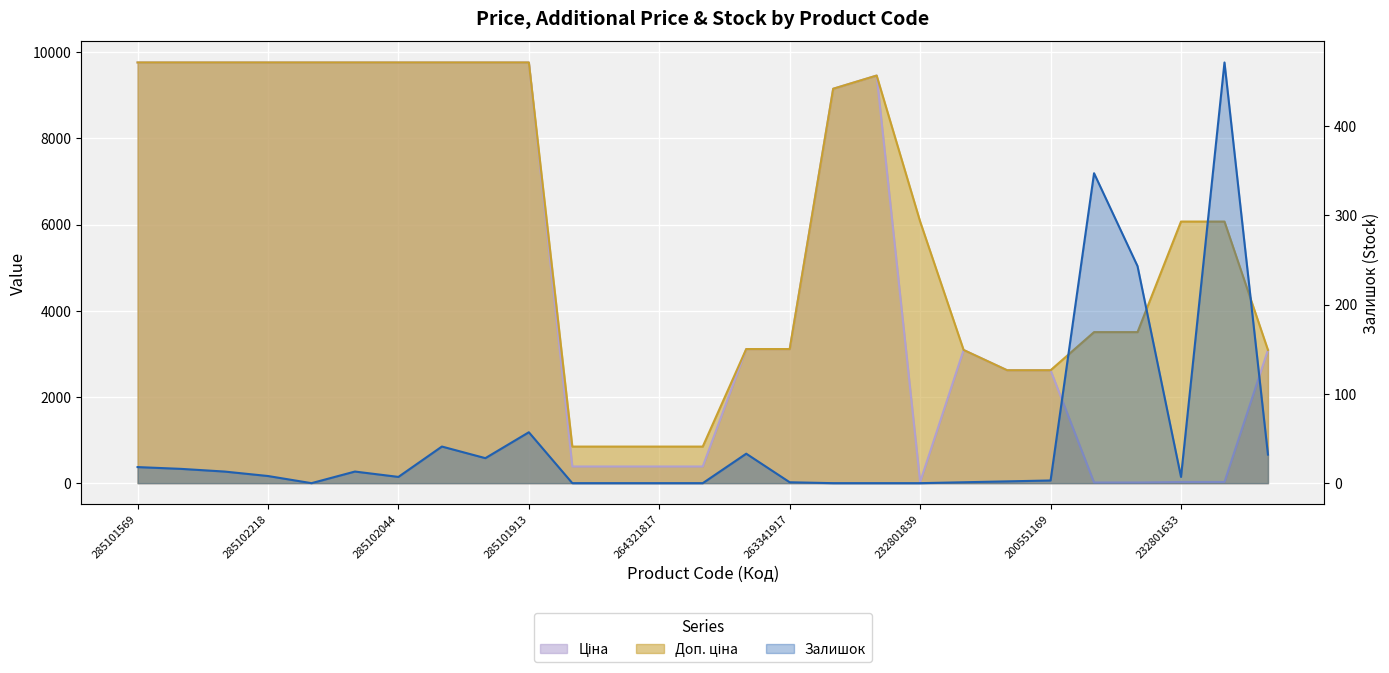

How many values in the Залишок series are below 7?

12